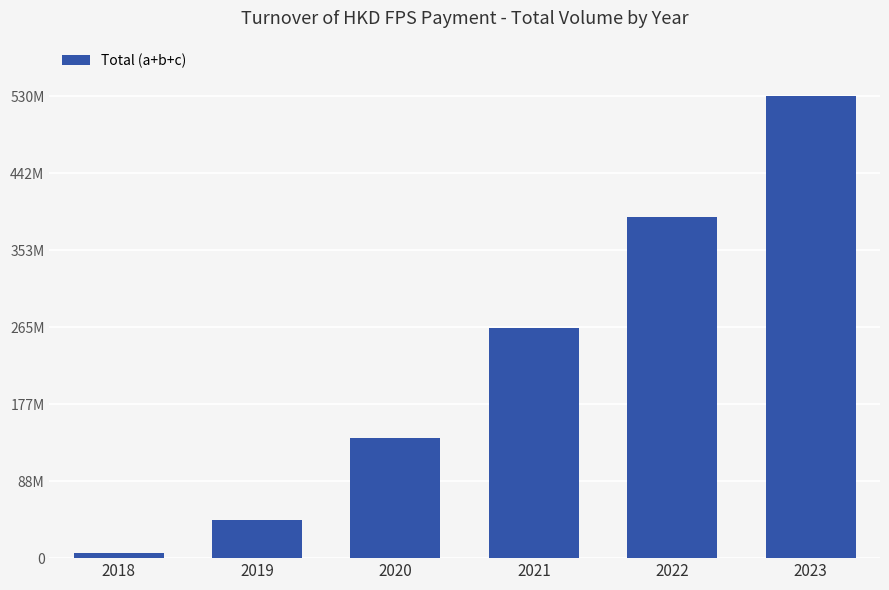

List the labels in order of value, smallest first.

2018, 2019, 2020, 2021, 2022, 2023